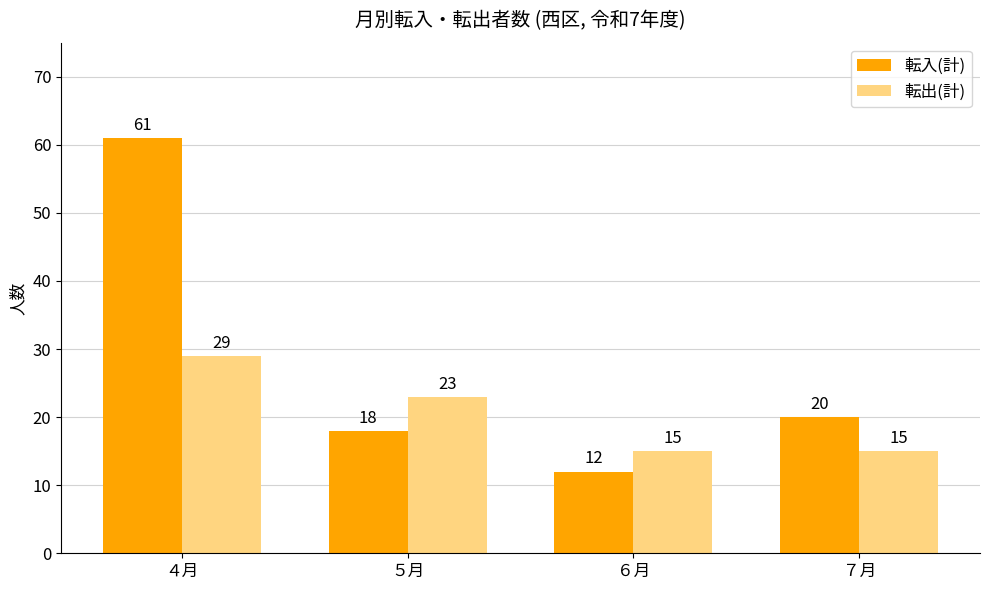

Between ５月 and ７月, which series saw the biggest shift?

転出(計)